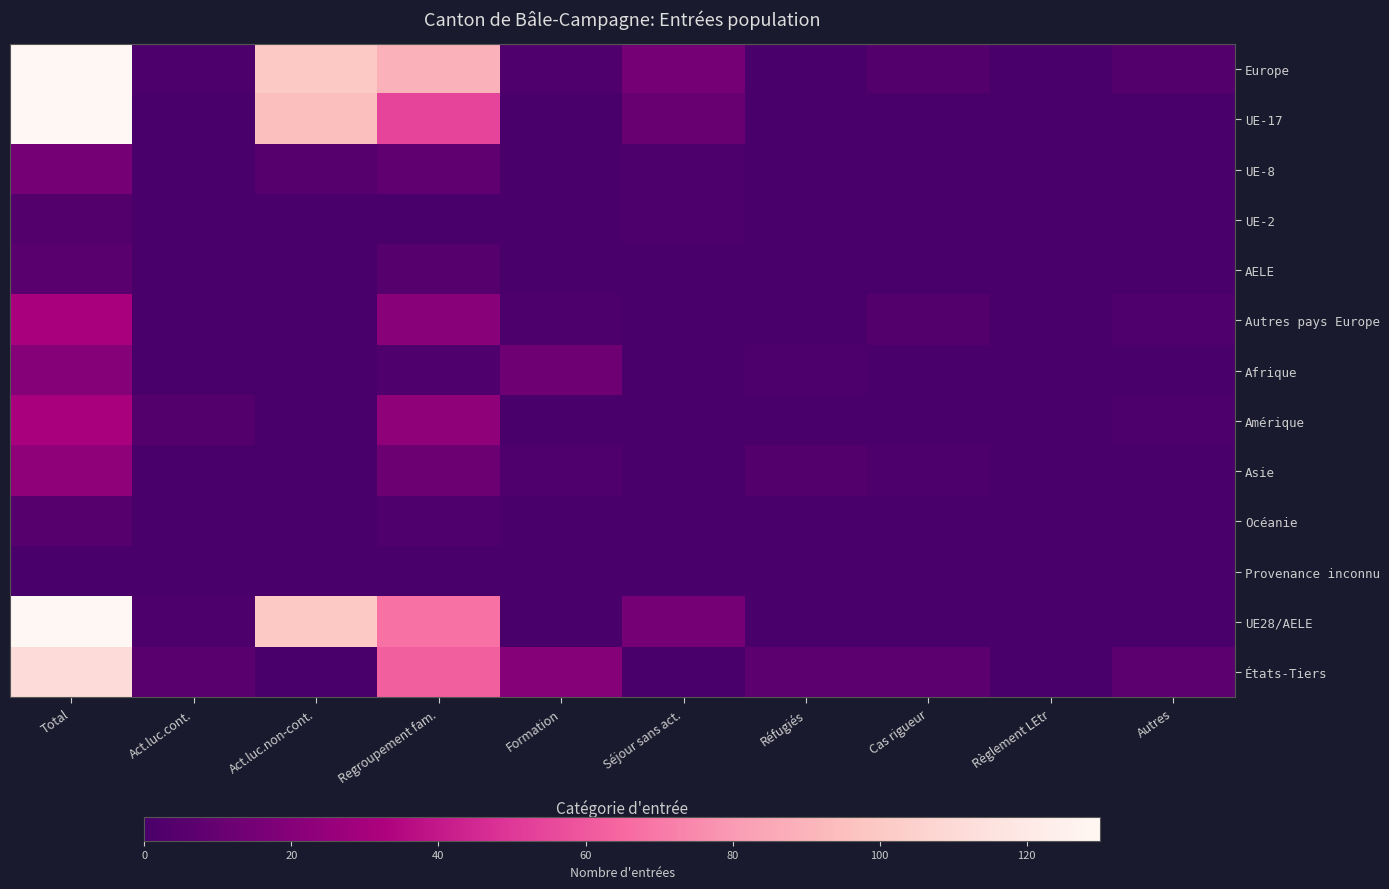

Reading left to right, what are all the values shown in this chart?

Europe: Total=218	Act.luc.cont.=2	Act.luc.non-cont.=100	Regroupement fam.=89	Formation=3	Séjour sans act.=15	Réfugiés=0	Cas rigueur=4	Règlement LEtr=1	Autres=4
UE-17: Total=162	Act.luc.cont.=1	Act.luc.non-cont.=95	Regroupement fam.=54	Formation=1	Séjour sans act.=11	Réfugiés=0	Cas rigueur=0	Règlement LEtr=0	Autres=0
UE-8: Total=15	Act.luc.cont.=0	Act.luc.non-cont.=5	Regroupement fam.=8	Formation=0	Séjour sans act.=2	Réfugiés=0	Cas rigueur=0	Règlement LEtr=0	Autres=0
UE-2: Total=4	Act.luc.cont.=1	Act.luc.non-cont.=0	Regroupement fam.=1	Formation=0	Séjour sans act.=2	Réfugiés=0	Cas rigueur=0	Règlement LEtr=0	Autres=0
AELE: Total=6	Act.luc.cont.=0	Act.luc.non-cont.=0	Regroupement fam.=5	Formation=0	Séjour sans act.=0	Réfugiés=0	Cas rigueur=0	Règlement LEtr=0	Autres=1
Autres pays Europe: Total=31	Act.luc.cont.=0	Act.luc.non-cont.=0	Regroupement fam.=21	Formation=2	Séjour sans act.=0	Réfugiés=0	Cas rigueur=4	Règlement LEtr=1	Autres=3
Afrique: Total=20	Act.luc.cont.=0	Act.luc.non-cont.=0	Regroupement fam.=3	Formation=13	Séjour sans act.=0	Réfugiés=2	Cas rigueur=1	Règlement LEtr=0	Autres=1
Amérique: Total=31	Act.luc.cont.=4	Act.luc.non-cont.=0	Regroupement fam.=23	Formation=1	Séjour sans act.=1	Réfugiés=0	Cas rigueur=0	Règlement LEtr=0	Autres=2
Asie: Total=23	Act.luc.cont.=1	Act.luc.non-cont.=0	Regroupement fam.=12	Formation=3	Séjour sans act.=0	Réfugiés=4	Cas rigueur=2	Règlement LEtr=0	Autres=1
Océanie: Total=5	Act.luc.cont.=1	Act.luc.non-cont.=0	Regroupement fam.=3	Formation=1	Séjour sans act.=0	Réfugiés=0	Cas rigueur=0	Règlement LEtr=0	Autres=0
Provenance inconnu: Total=1	Act.luc.cont.=0	Act.luc.non-cont.=0	Regroupement fam.=0	Formation=0	Séjour sans act.=0	Réfugiés=1	Cas rigueur=0	Règlement LEtr=0	Autres=0
UE28/AELE: Total=187	Act.luc.cont.=2	Act.luc.non-cont.=100	Regroupement fam.=68	Formation=1	Séjour sans act.=15	Réfugiés=0	Cas rigueur=0	Règlement LEtr=0	Autres=1
États-Tiers: Total=111	Act.luc.cont.=6	Act.luc.non-cont.=0	Regroupement fam.=62	Formation=20	Séjour sans act.=1	Réfugiés=7	Cas rigueur=7	Règlement LEtr=1	Autres=7